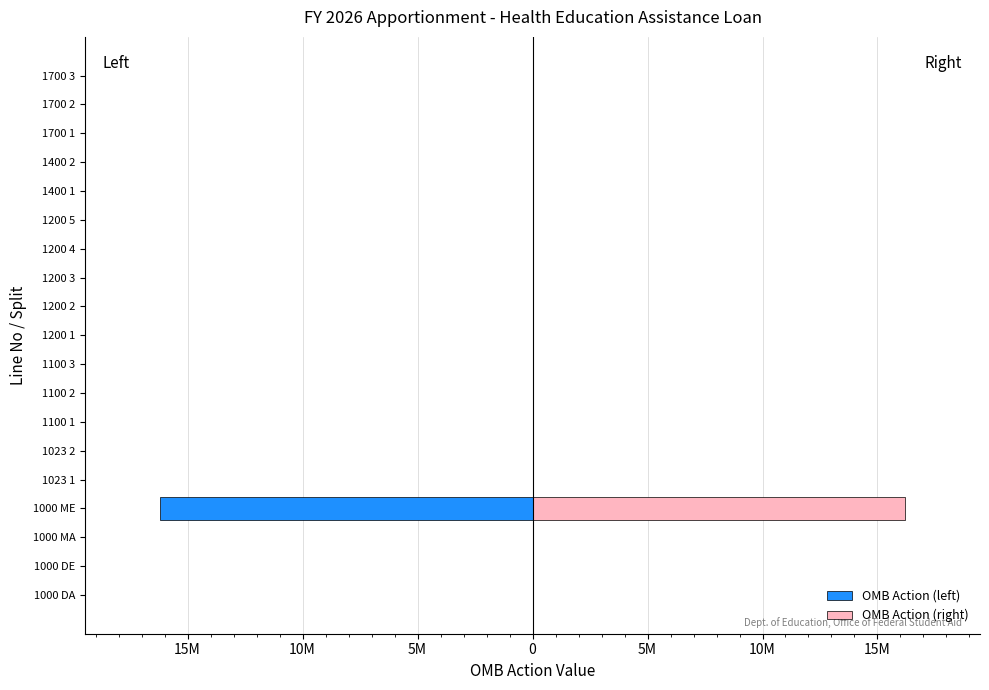

Reading right to left, list all the values displayed in this chart.

OMB Action (left): 0	0	0	0	0	0	0	0	0	0	0	0	0	0	0	-16214235	0	0	0
OMB Action (right): 0	0	0	0	0	0	0	0	0	0	0	0	0	0	0	16214235	0	0	0